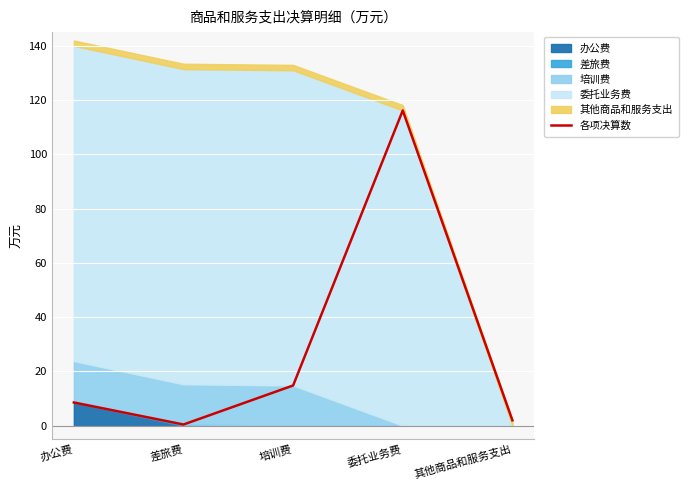

Rank the categories by value from highest to lowest.

委托业务费, 培训费, 办公费, 其他商品和服务支出, 差旅费